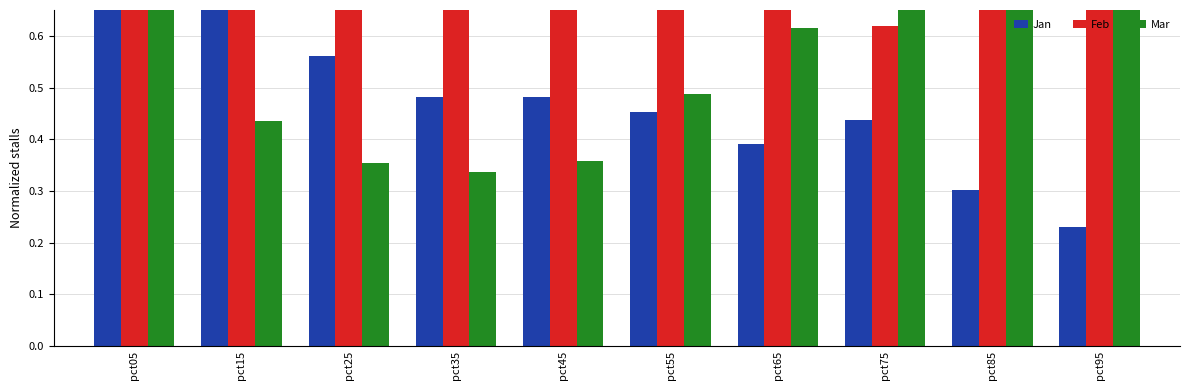

Rank the series at pct35 from highest to lowest value.

Feb, Jan, Mar